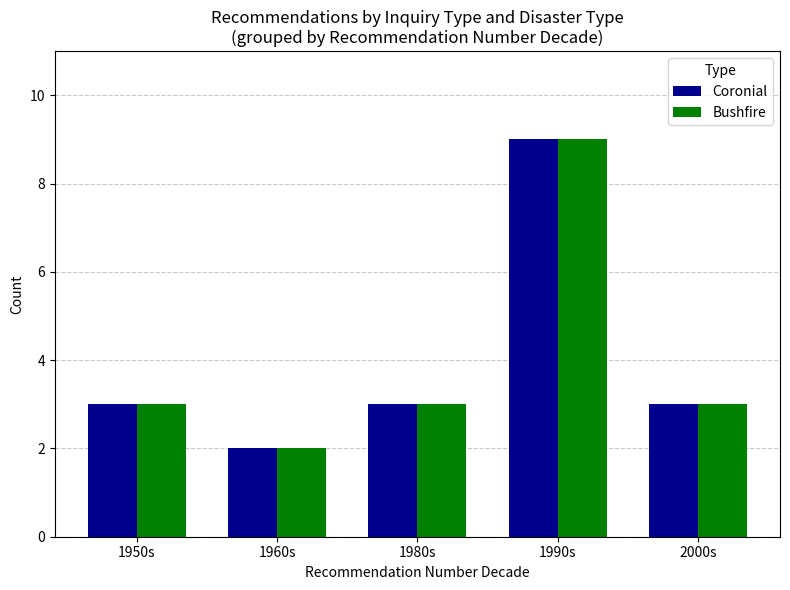

At which label does Bushfire reach its peak?

1990s